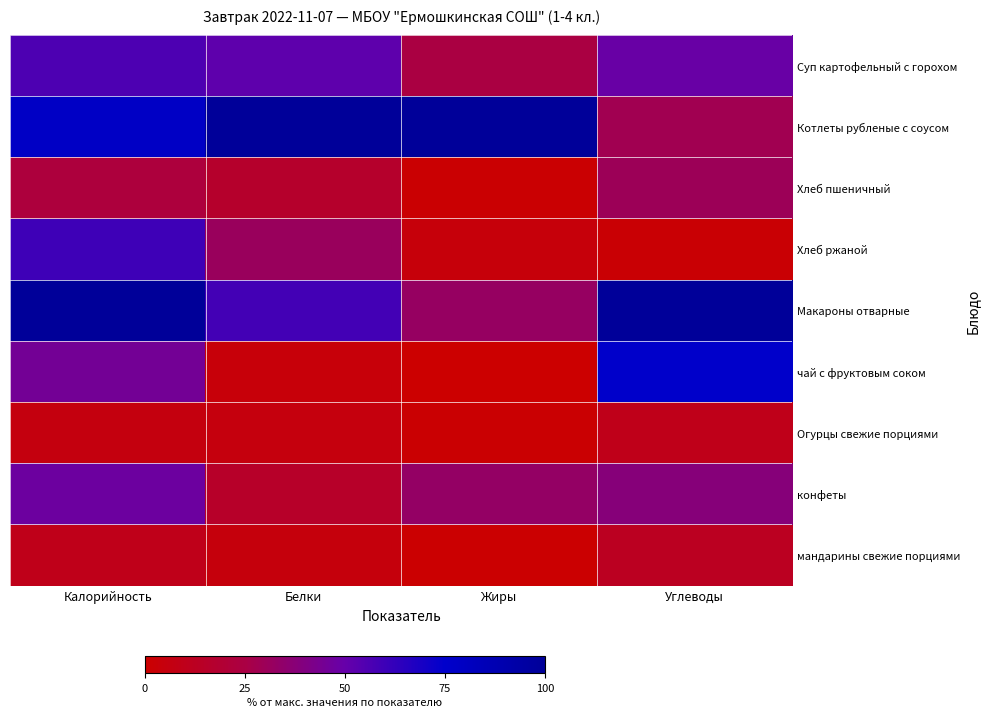

What is the difference between the highest and lowest values at Углеводы?

98.2